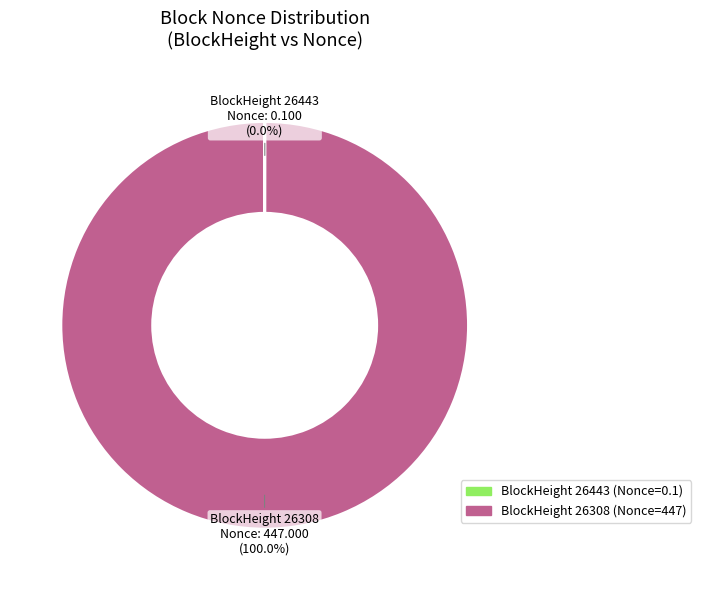

To the nearest percent, what is the difference between the largest and smallest slice percentages?

100%